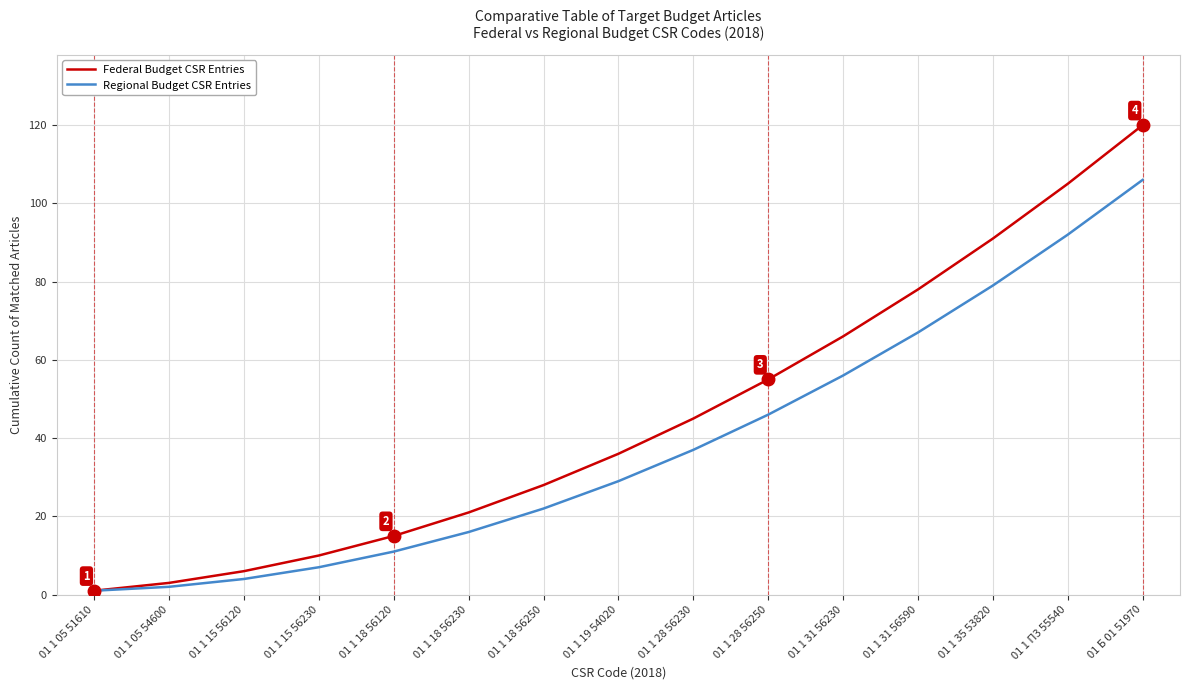

Is the value of Federal Budget CSR Entries at 01 1 19 54020 greater than the value of Regional Budget CSR Entries at 01 1 05 51610?

Yes